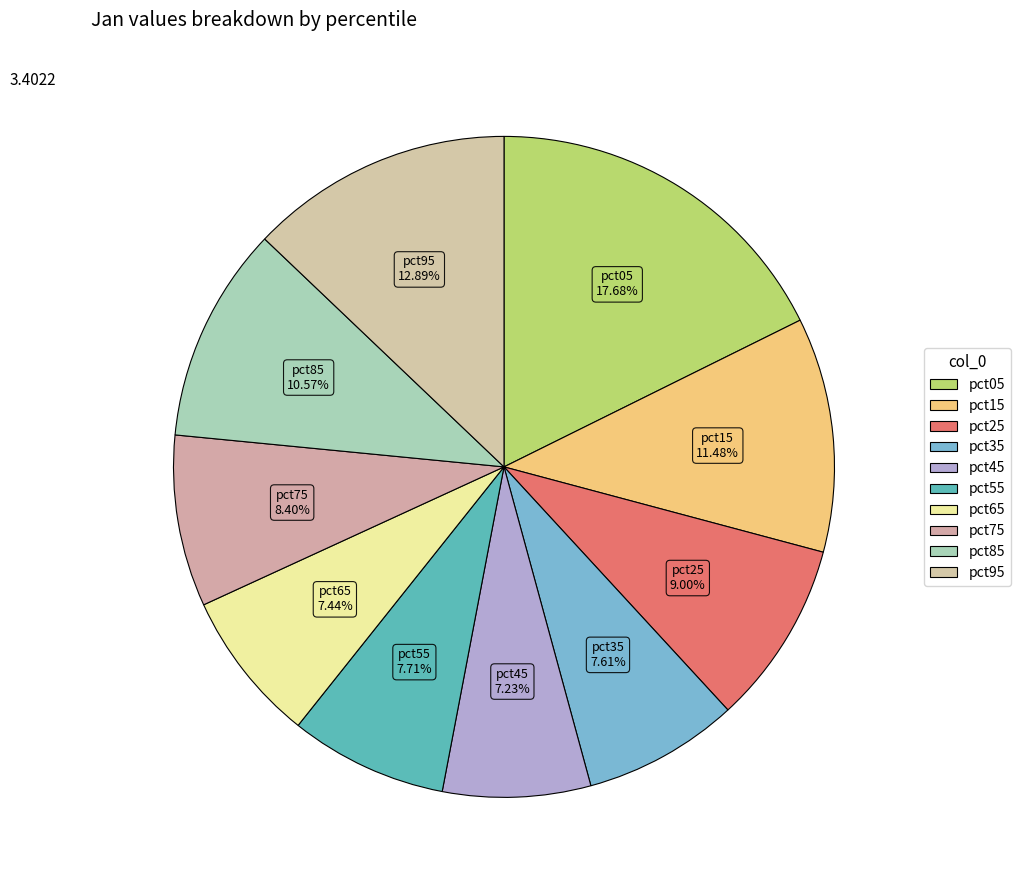

What is the change in value from pct65 to pct85?

+0.1